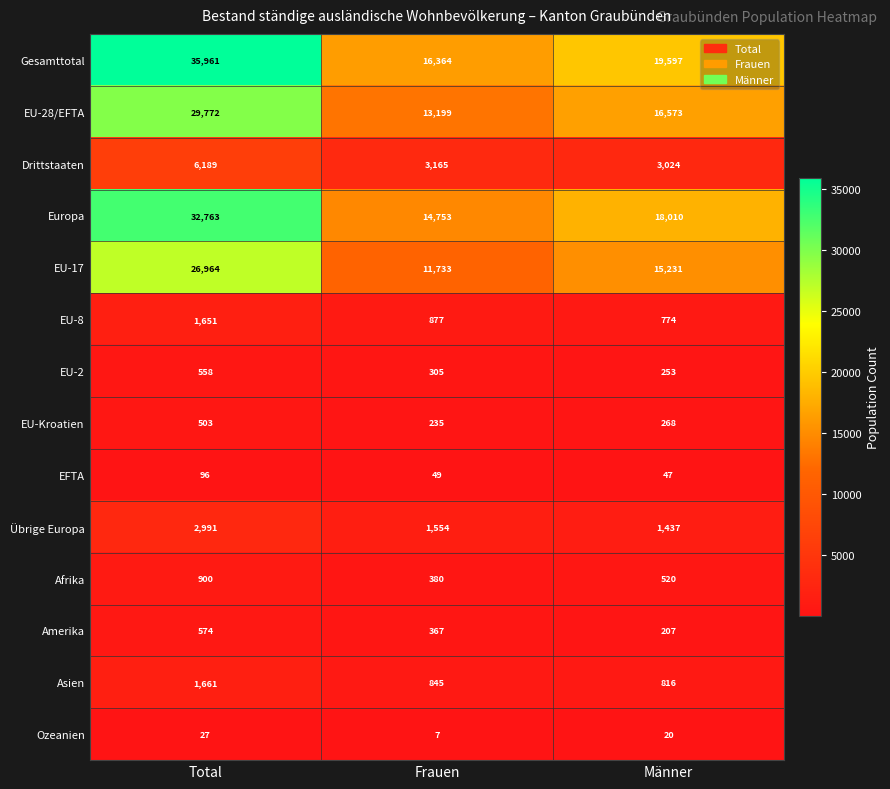

Which series changed the most between Total and Männer?

Gesamttotal